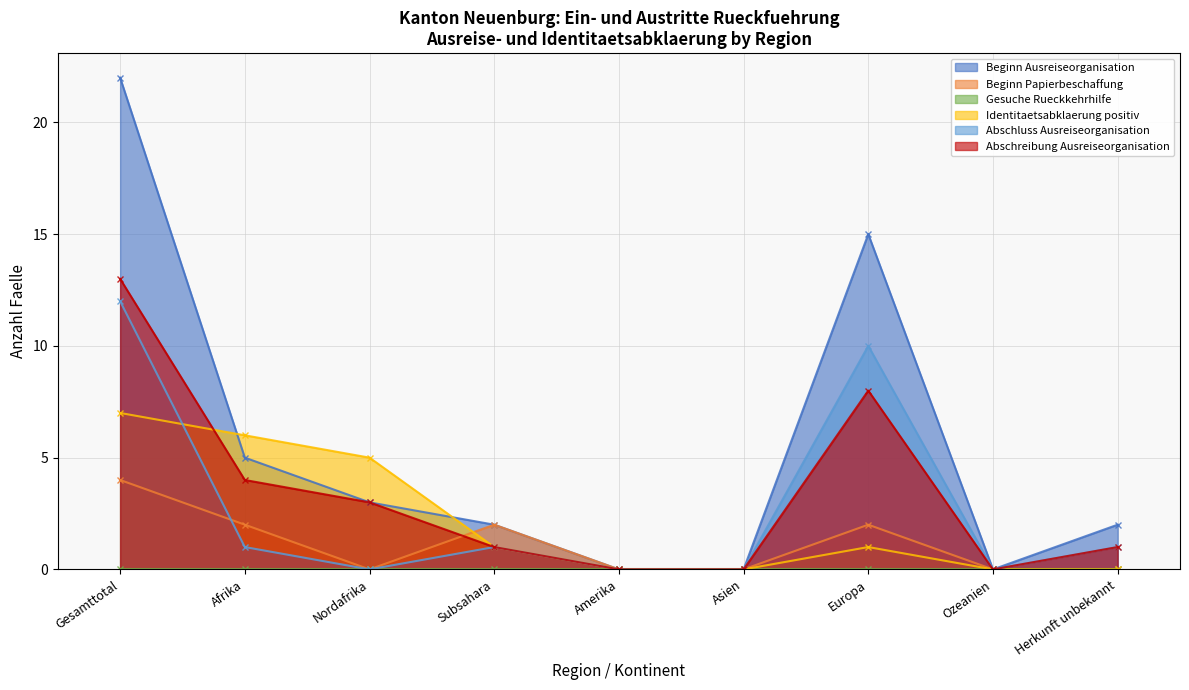

What is the label of the 6th point from the left?

Asien